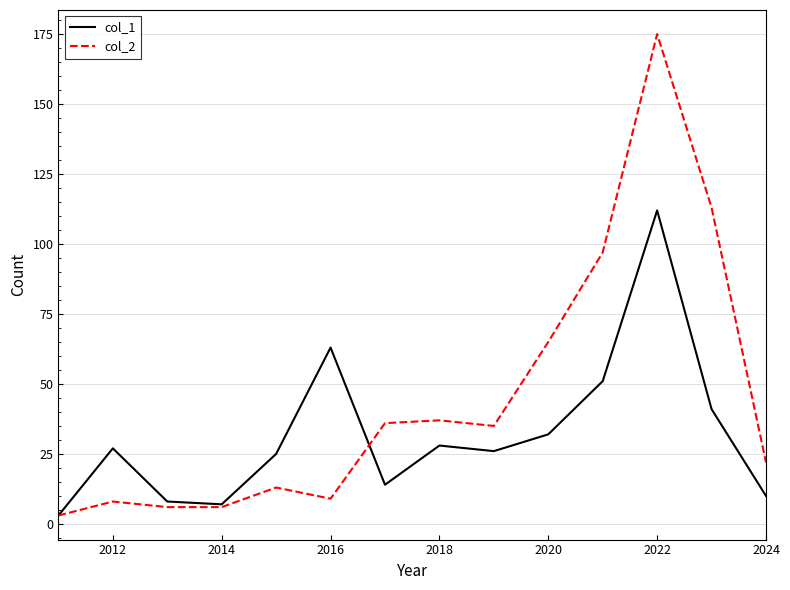

How many interior local peaks does the col_1 series have?

4